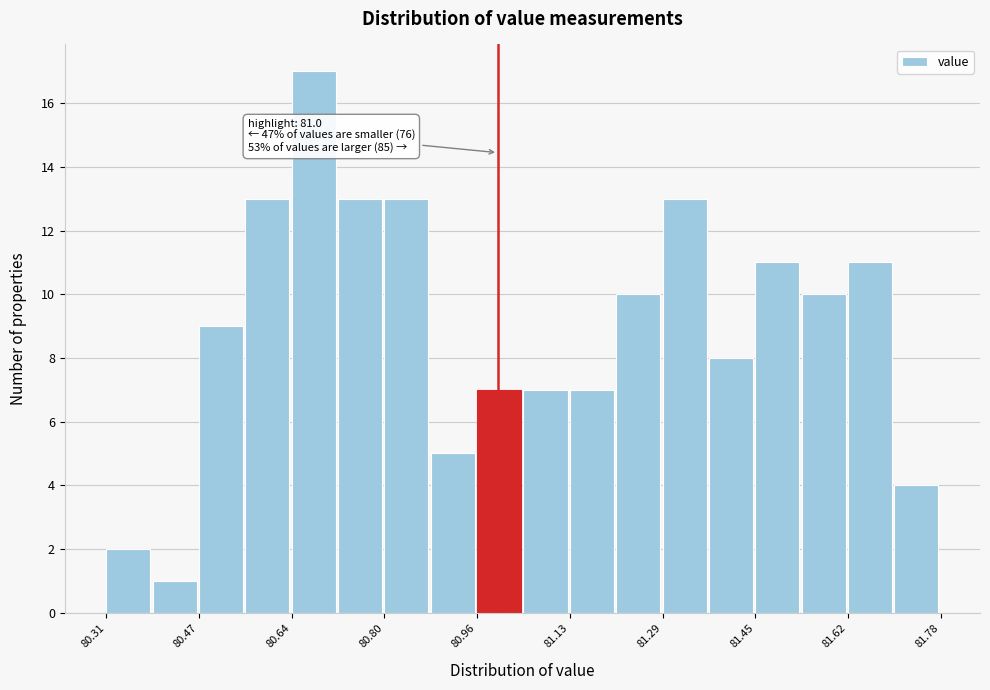

Over which range of the x-axis is the bar tallest?

80.64 to 80.72